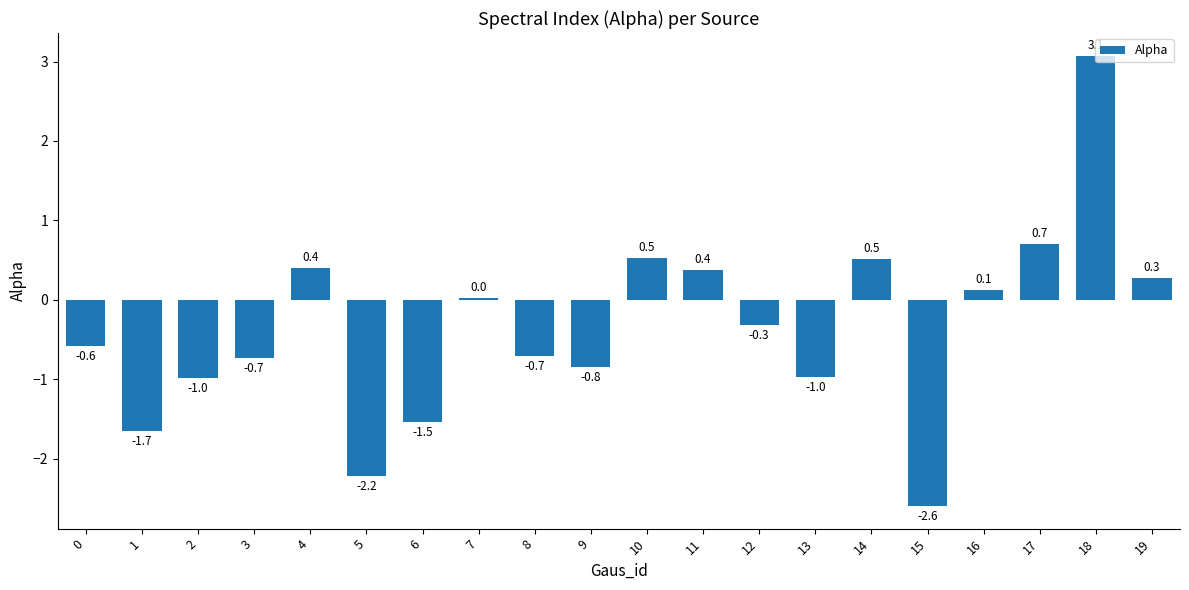

What is the change in value from 6 to 13?

+0.6